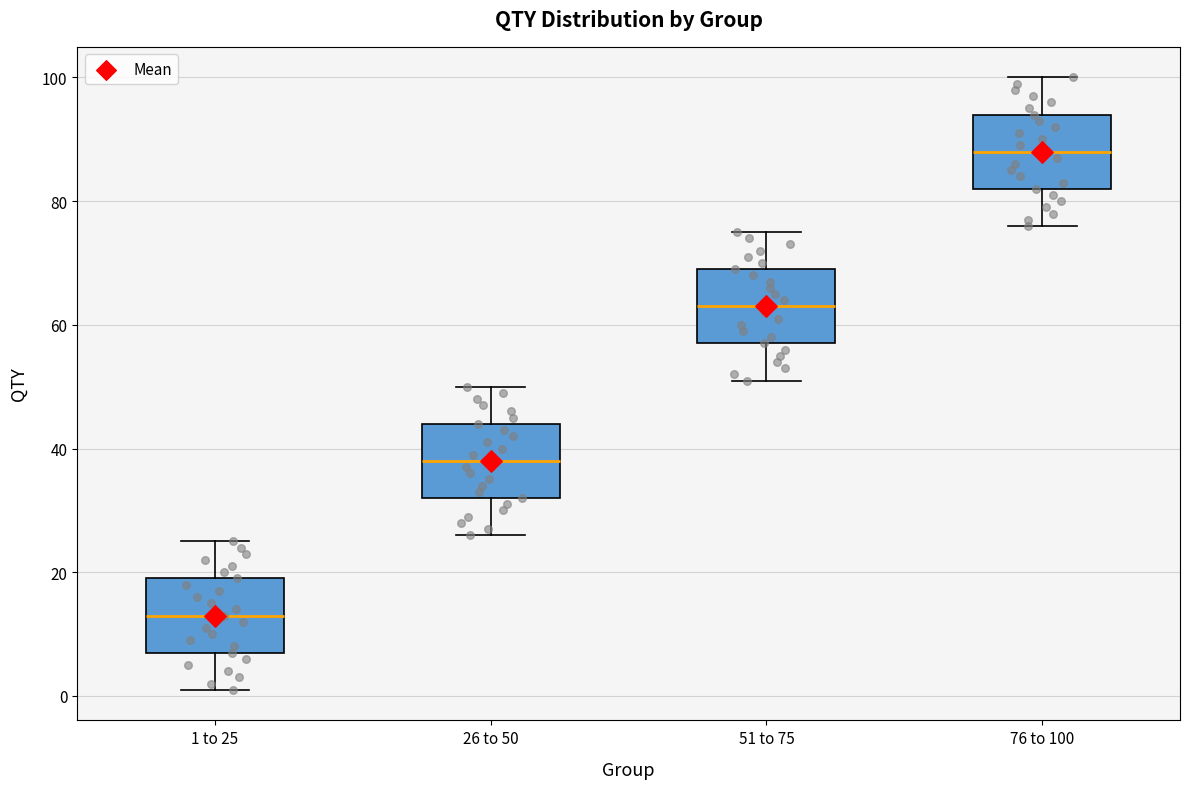

Reading left to right, read every box against the y-axis: the position of its median line, the range the box covers, and the ends of its whiskers. The values are not printed on the chart, so give them approximately, as read against the axis.

1 to 25: median 14, box 8 to 20, whiskers 2 to 26
26 to 50: median 38, box 32 to 44, whiskers 26 to 50
51 to 75: median 64, box 58 to 70, whiskers 52 to 76
76 to 100: median 88, box 82 to 94, whiskers 76 to 100